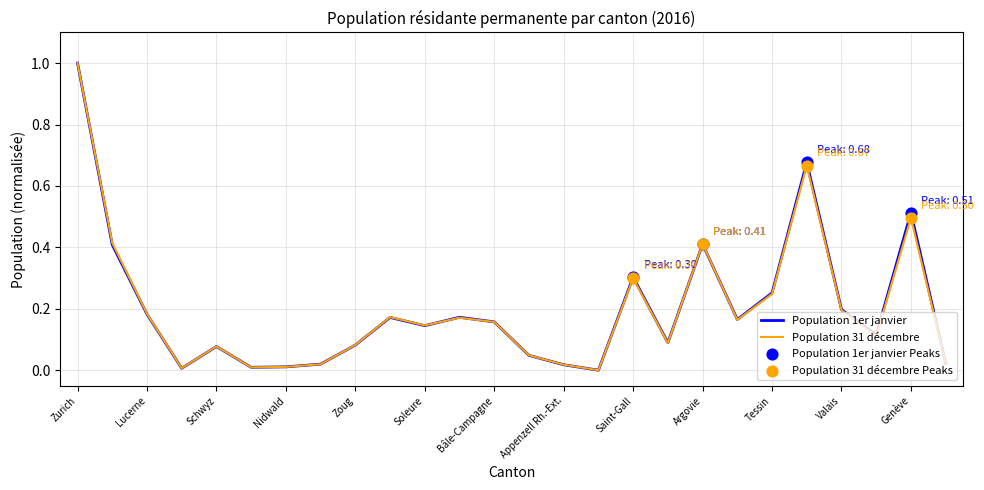

What is the maximum value shown in the chart?

1.0